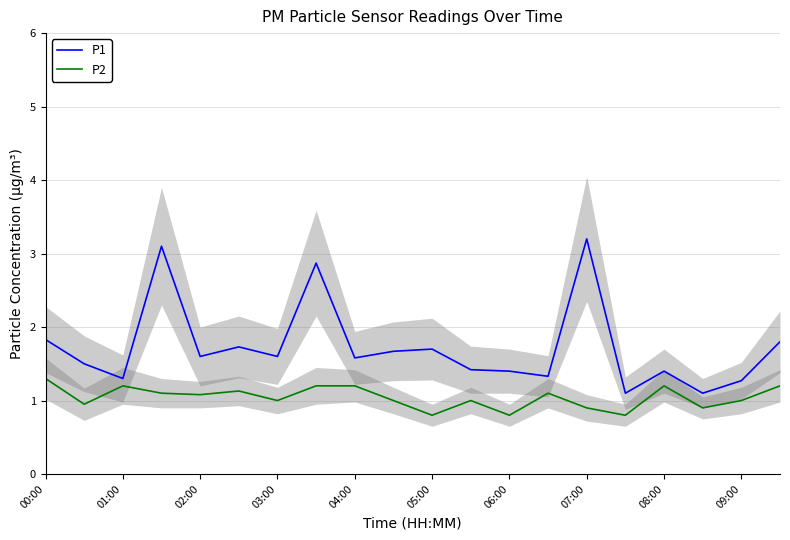

At which category does P1 reach its first local valley?

01:00